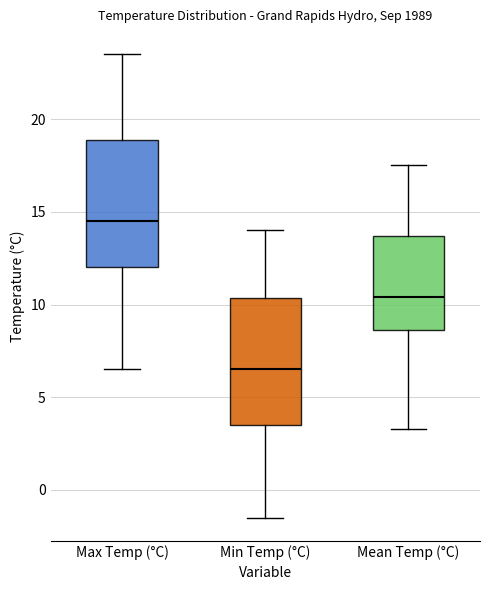

Reading left to right, read every box against the y-axis: the position of its median line, the range the box covers, and the ends of its whiskers. The values are not printed on the chart, so give them approximately, as read against the axis.

Max Temp (°C): median 14.5, box 12.0 to 19.0, whiskers 6.5 to 23.5
Min Temp (°C): median 6.5, box 3.5 to 10.5, whiskers -1.5 to 14.0
Mean Temp (°C): median 10.5, box 8.5 to 13.5, whiskers 3.5 to 17.5